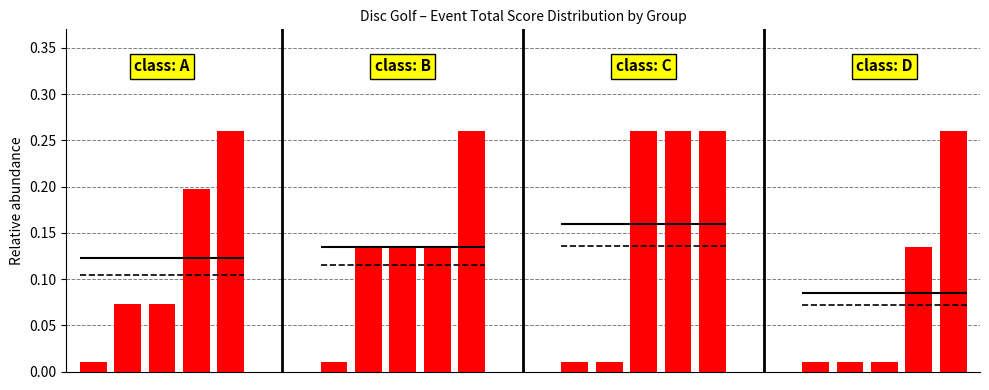

How many distinct data groups are displayed?

4